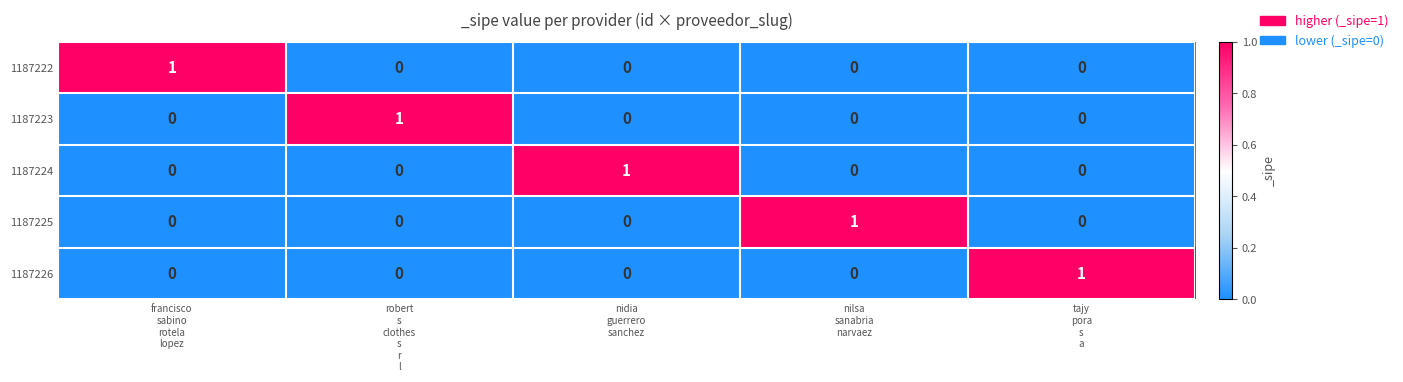

Count the 1187226 values in the range 0 to 1.

5